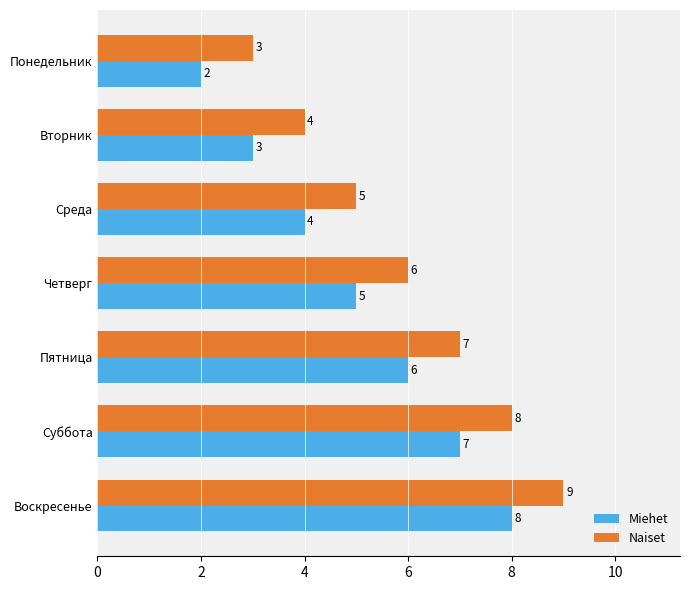

List the series in order of their overall mean, highest first.

Naiset, Miehet